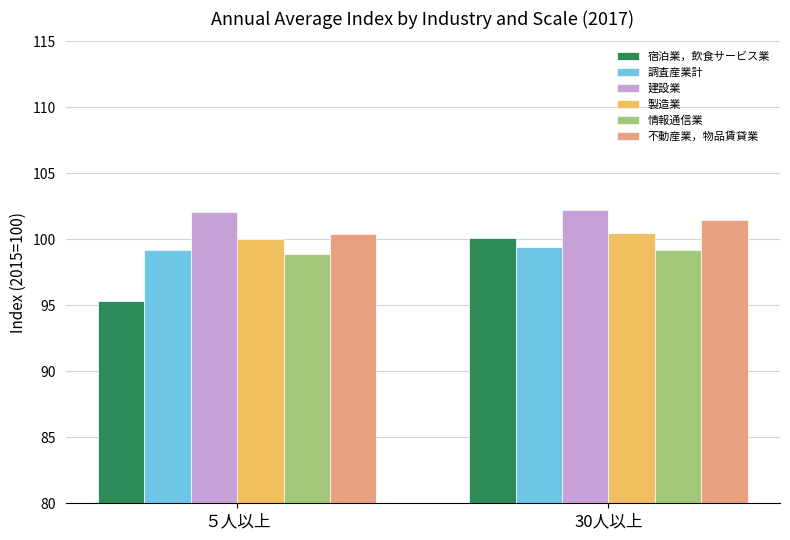

What is the label of the 1st bar from the right?

30人以上